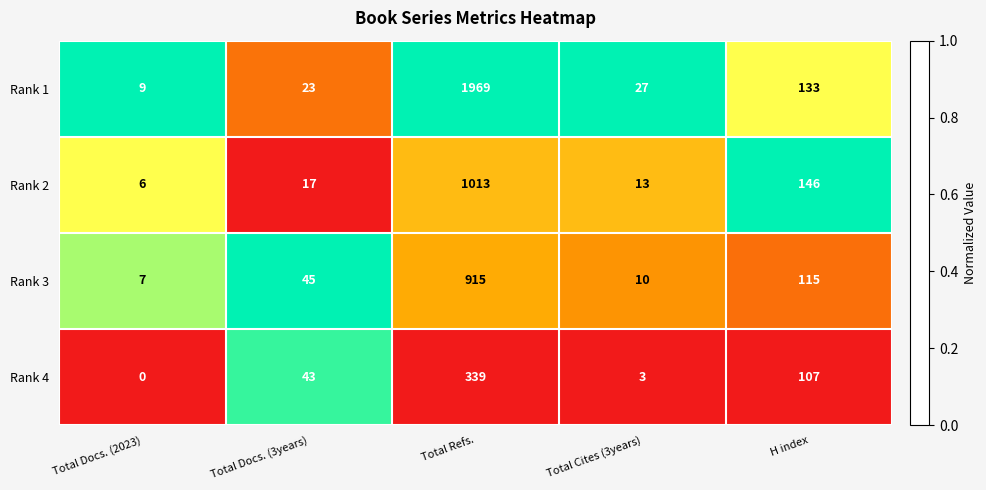

What value does the Rank 4 series have at Total Refs.?

339